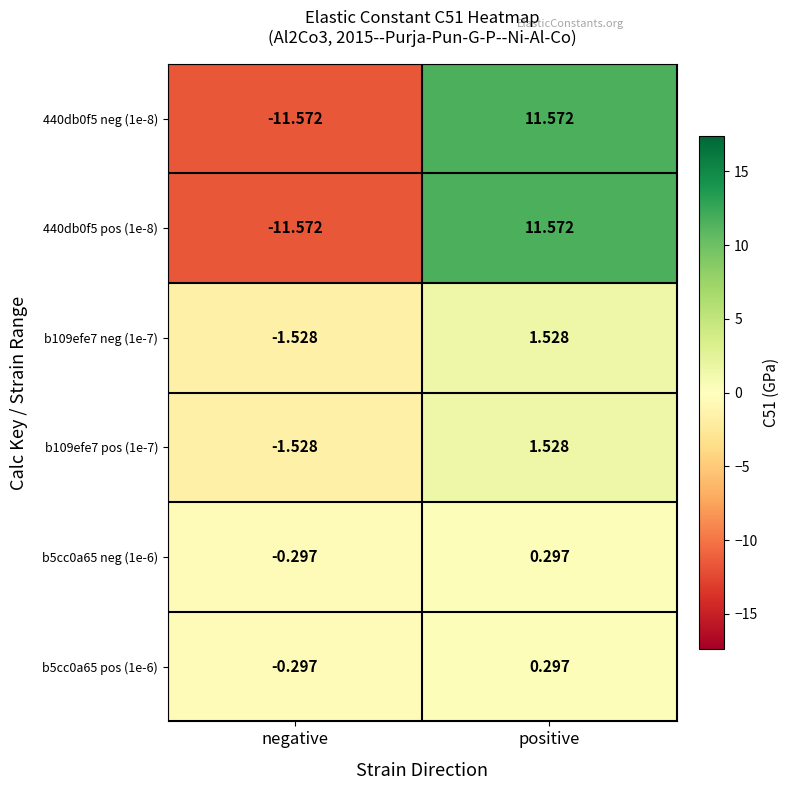

Where is b109efe7 pos (1e-7) nearest to the value 0?

negative